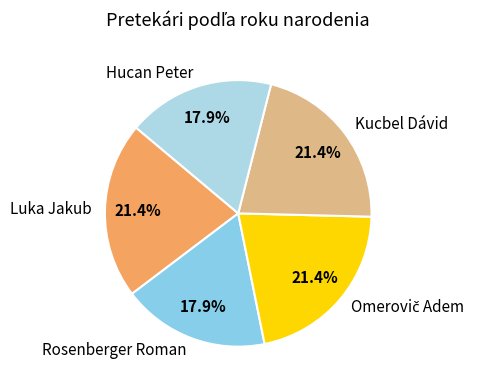

How many slices are in this pie chart?

5